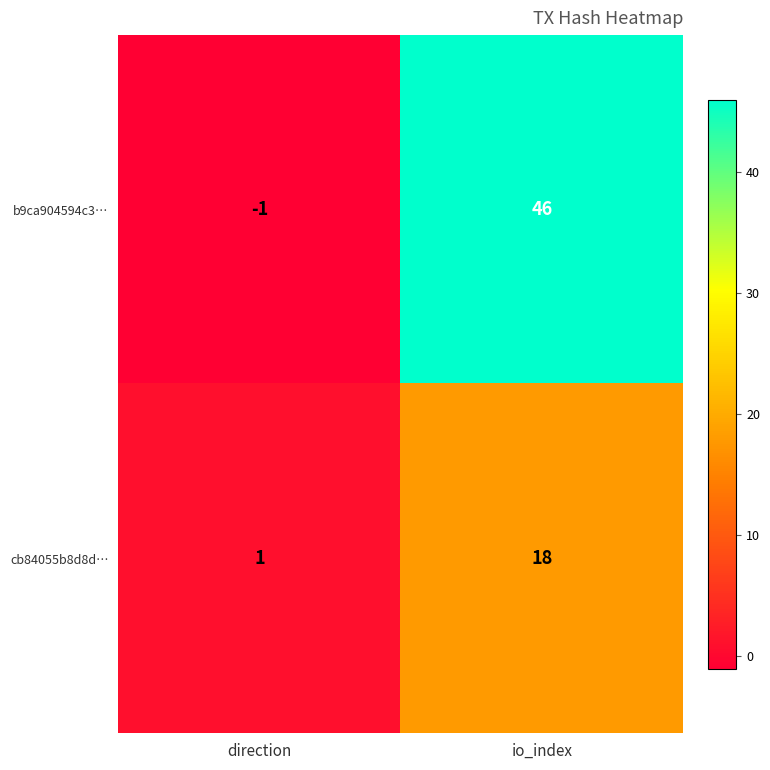

How many data points in b9ca904594c3… are less than 46?

1